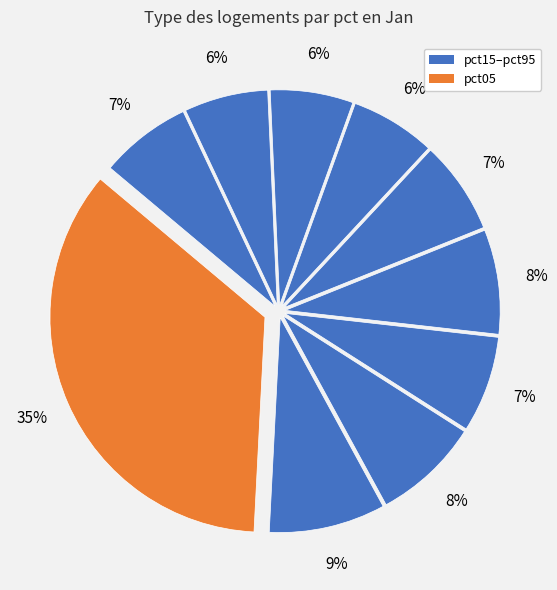

Count the number of slices in the pie.

10